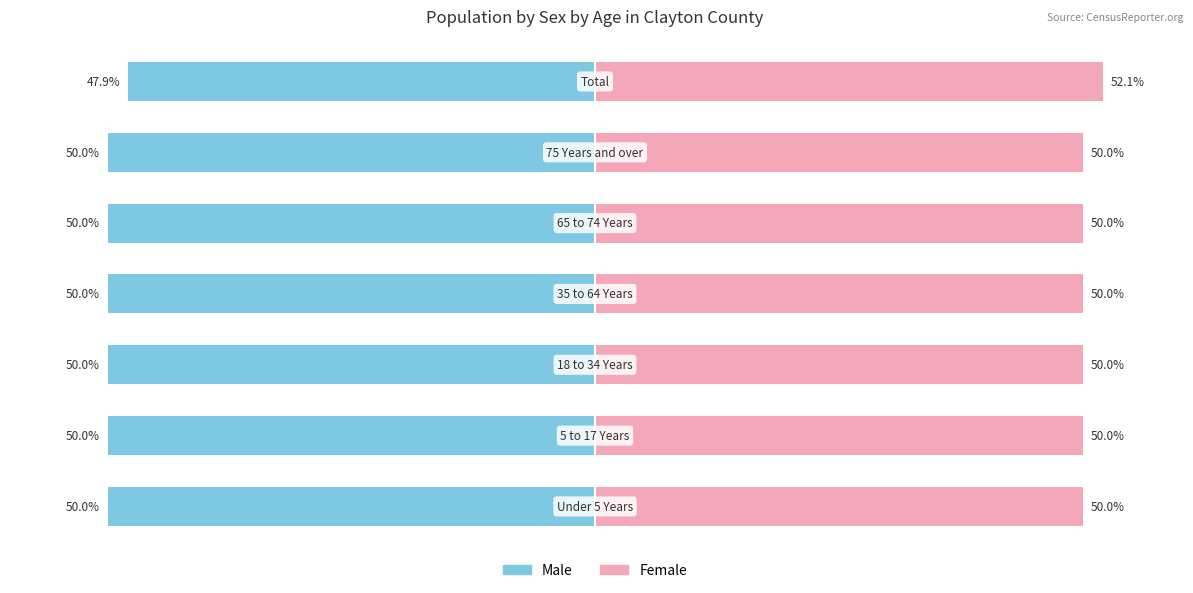

What are all the series names shown in the legend?

Male, Female